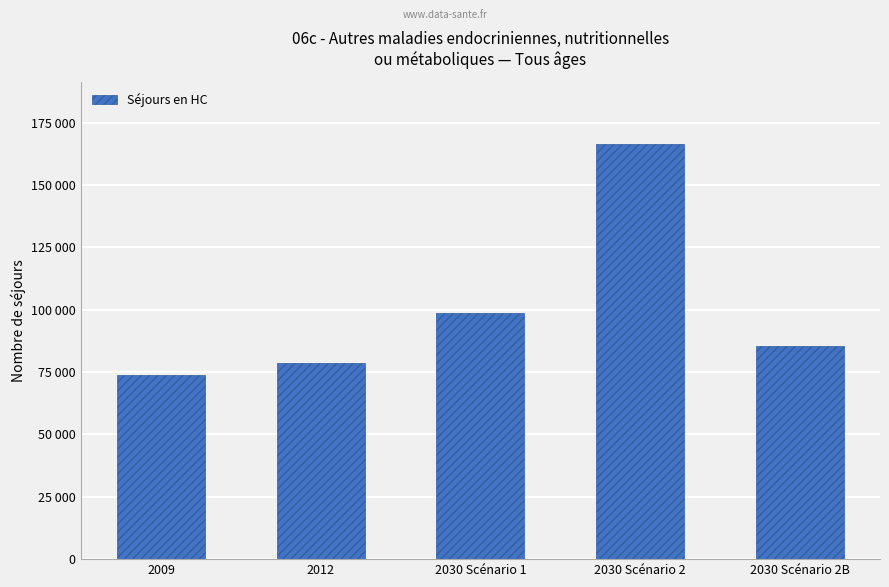

What is the label of the 1st bar from the right?

2030 Scénario 2B